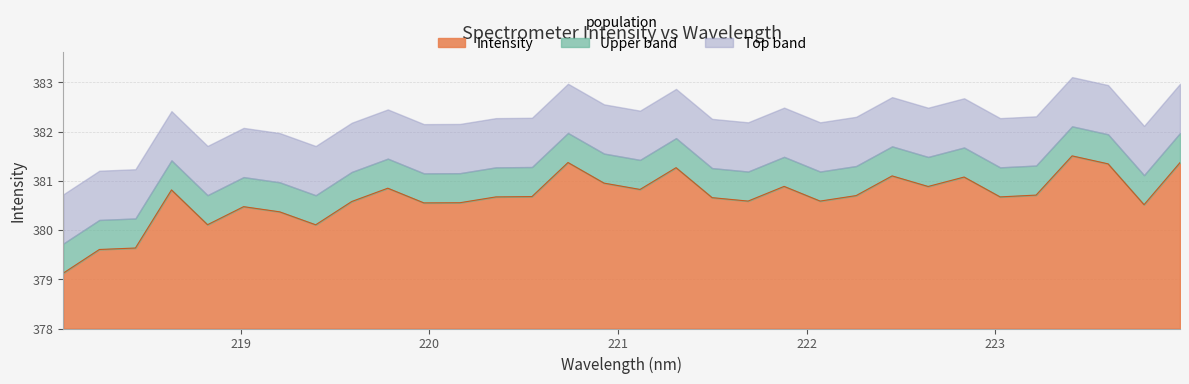

What is the change in value from 219.589 to 221.3083?

+0.7